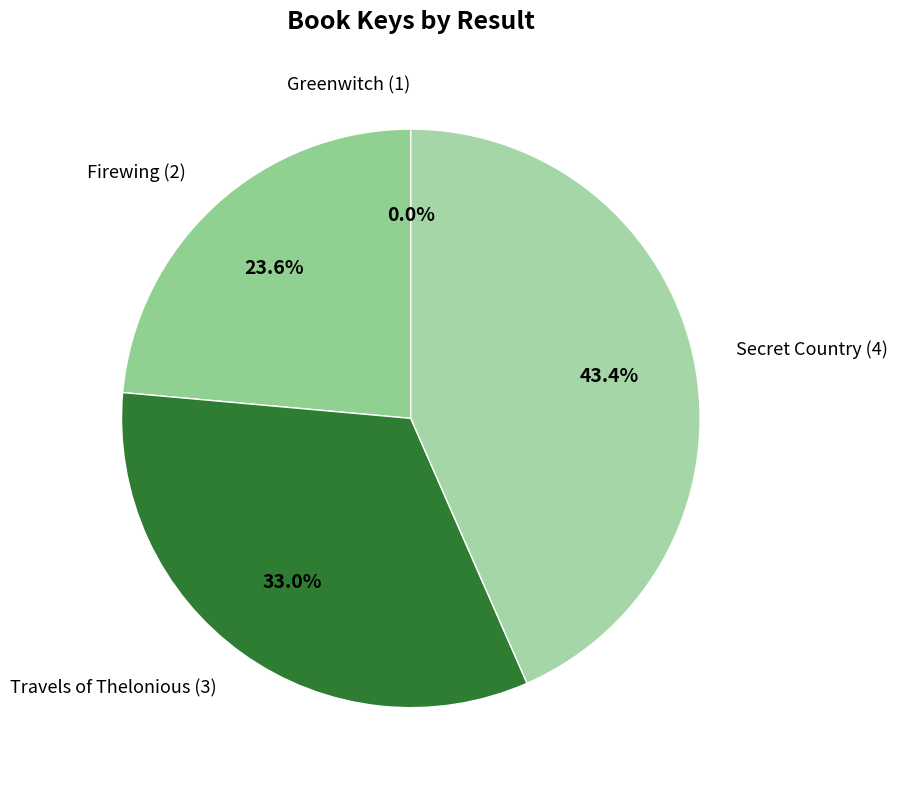

Between Secret Country (4) and Travels of Thelonious (3), which is larger?

Secret Country (4)